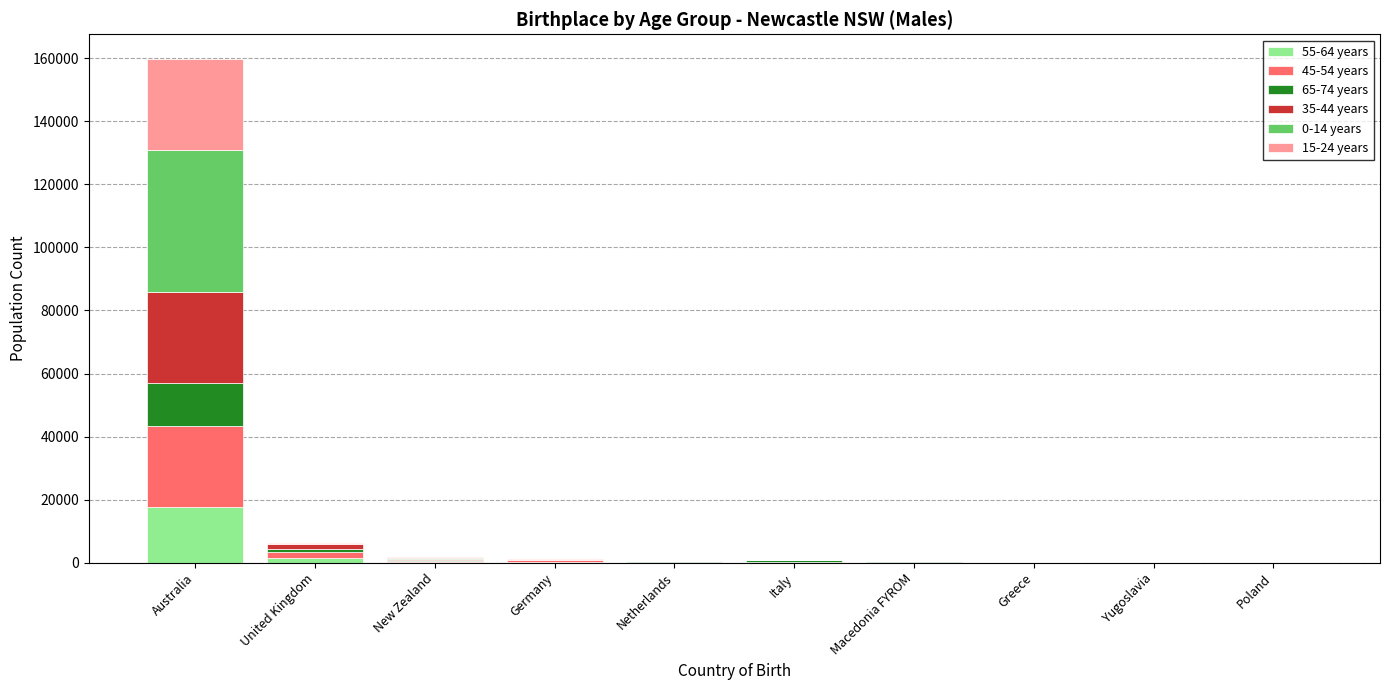

At which category is the sum across all series the highest?

Australia